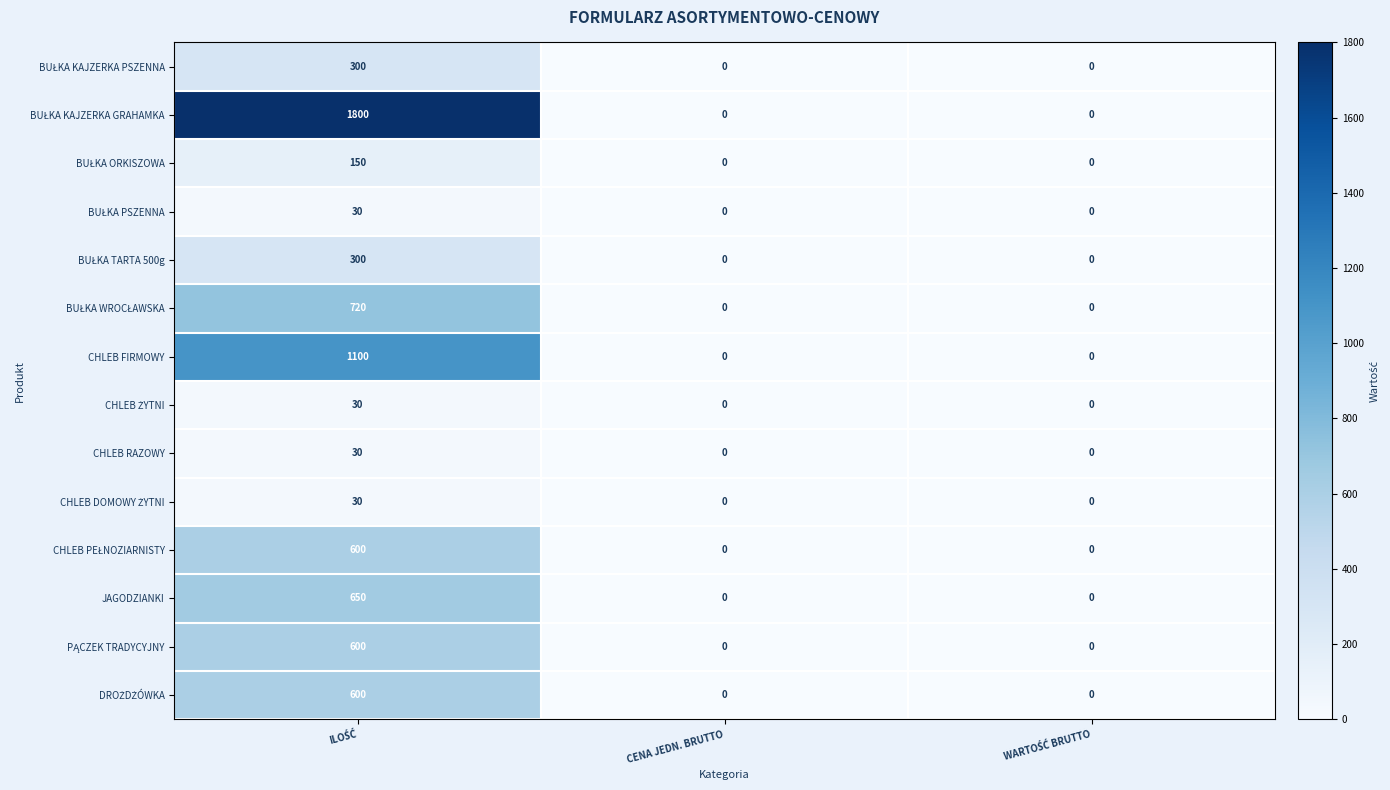

Count the CHLEB RAZOWY values in the range 0 to 30.

3